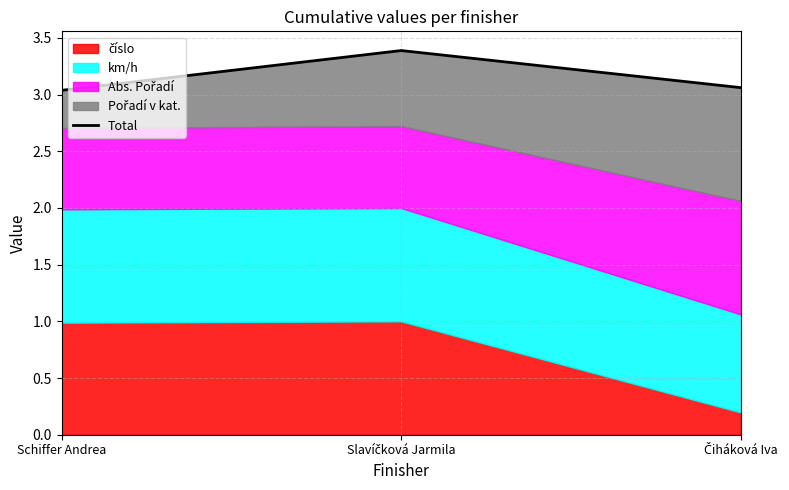

What is the difference between the maximum and minimum values?

0.4